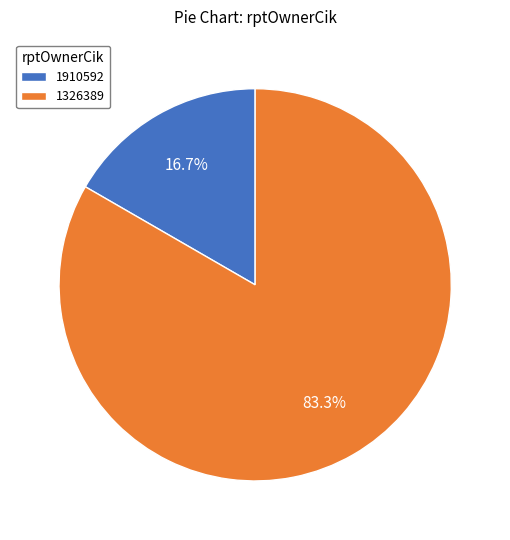

What is the ratio of the value at 1326389 to the value at 1910592?

5.0